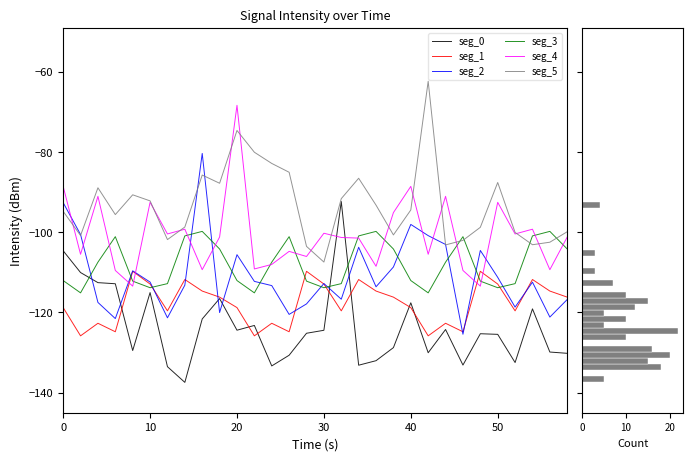

What is the difference between the maximum and minimum values in the seg_2 series?

45.1